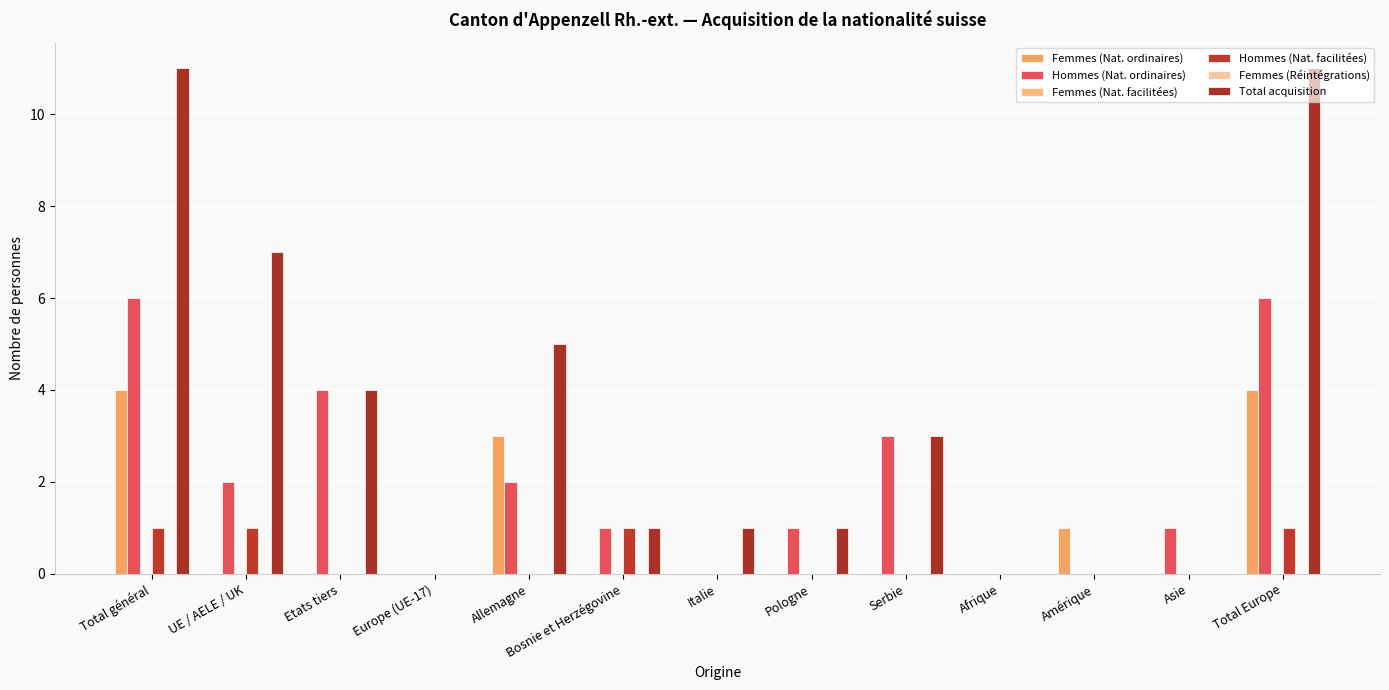

At which category is the sum across all series the highest?

Total général